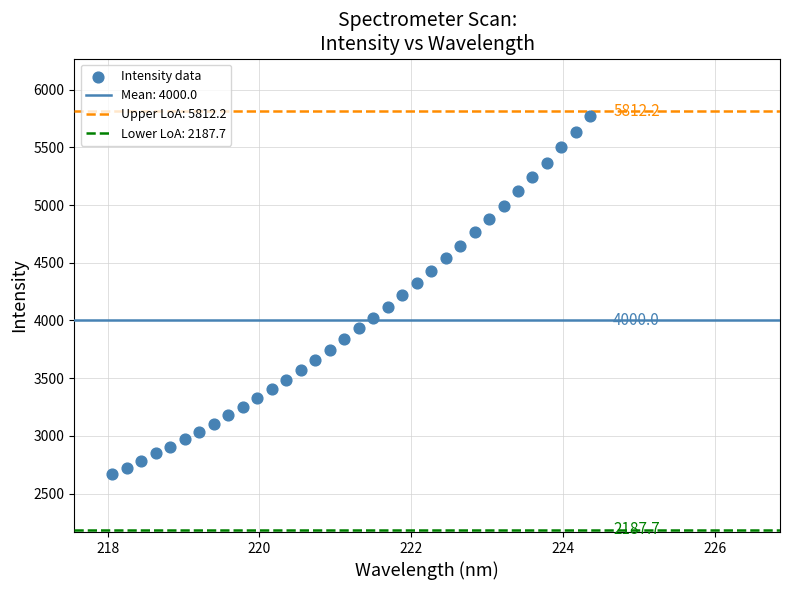

What is the range of X values (max minus min)?

6.3